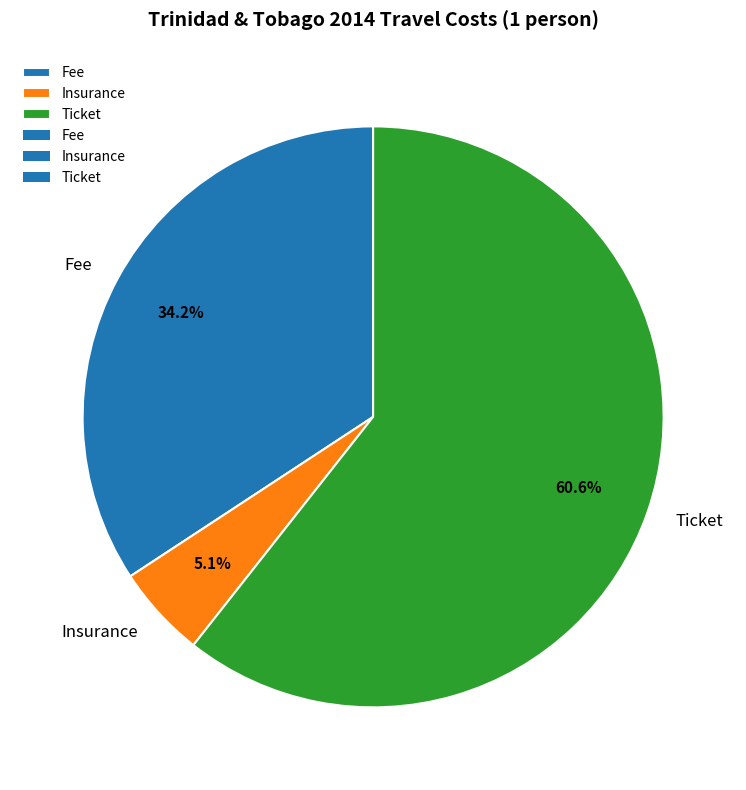

To the nearest percent, what is the average slice percentage?

33%